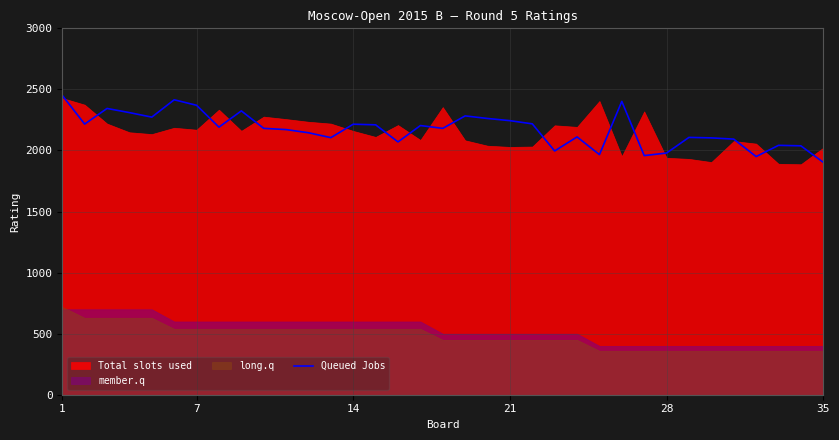

The chart shows a value of 1118 at 17. True or false?

False